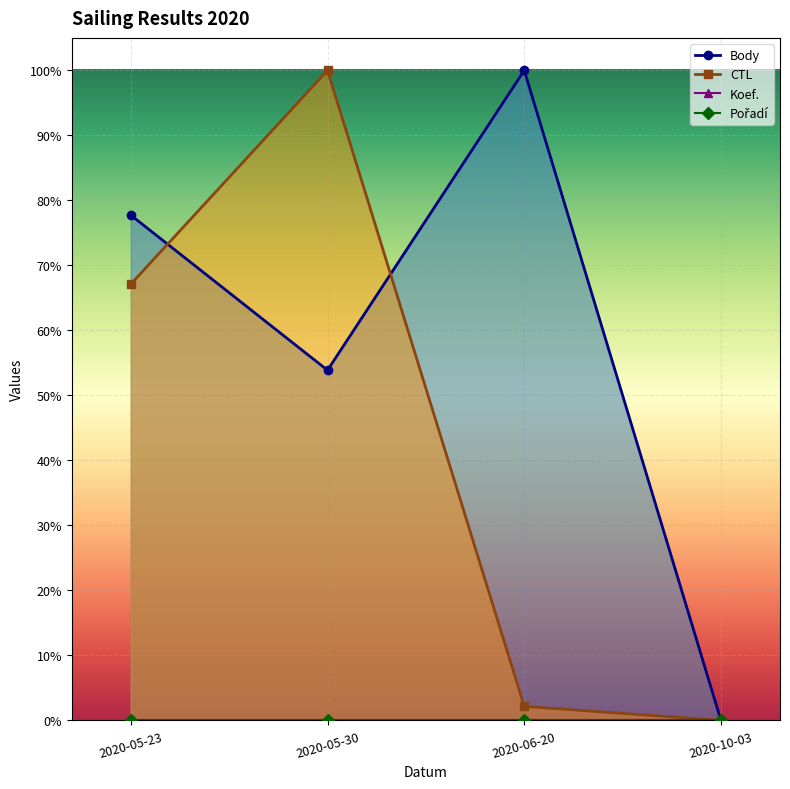

What is the label of the 2nd point from the right?

2020-06-20